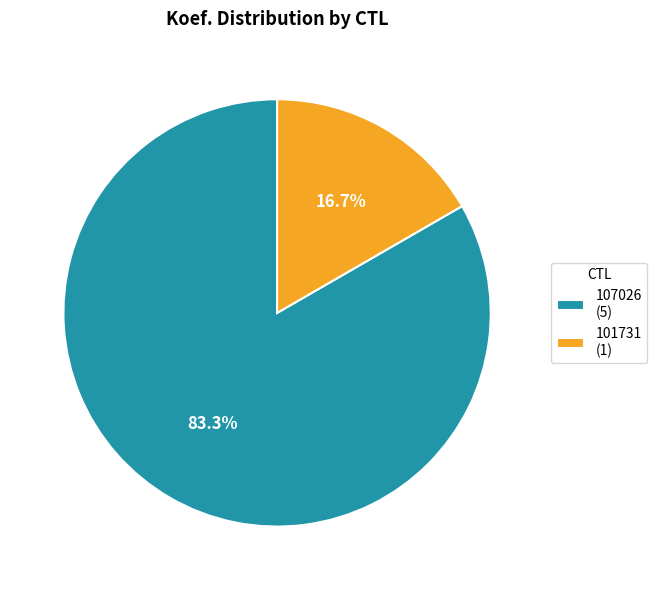

Does 101731 represent more than half of the total?

No